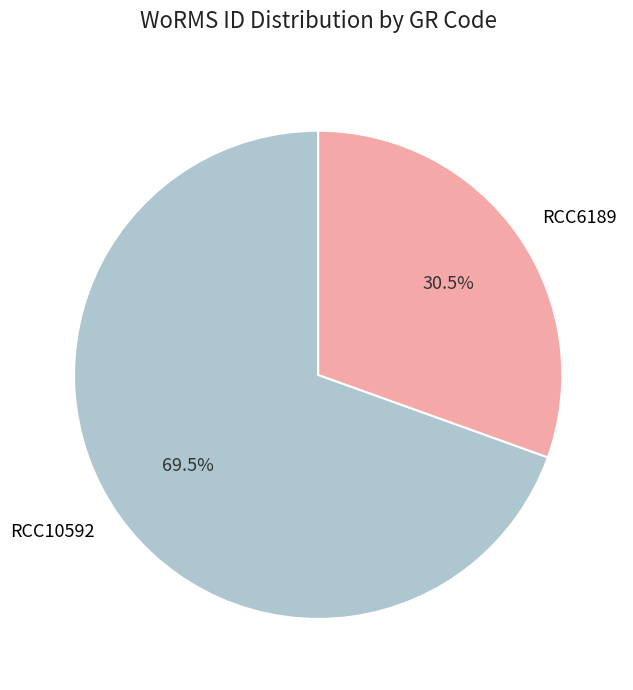

How many slices are in this pie chart?

2